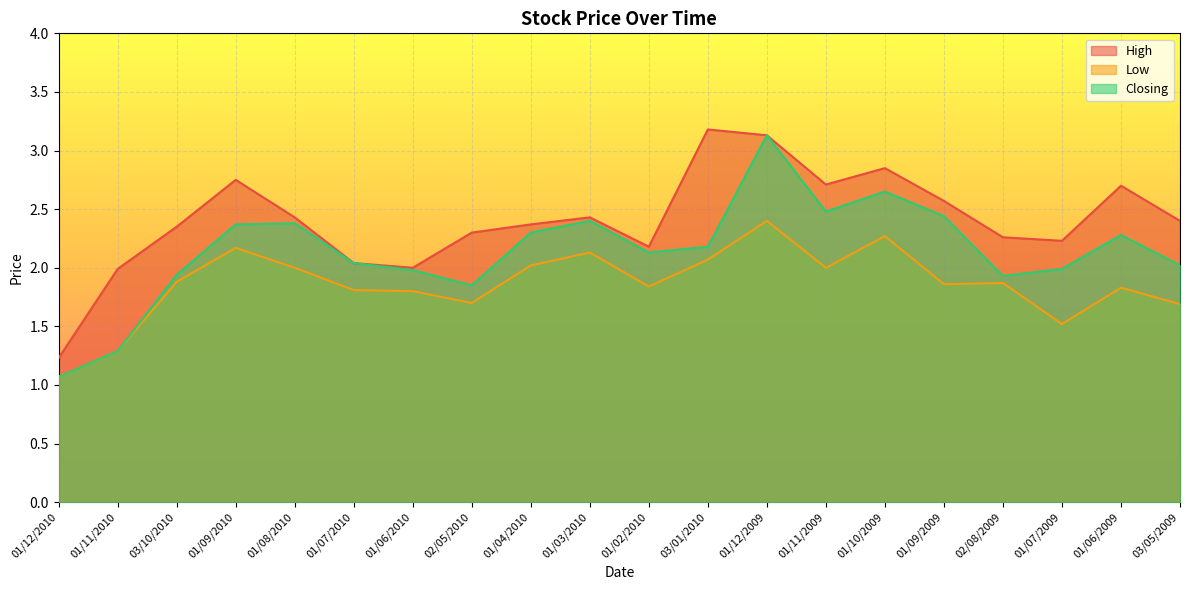

What is the label of the 7th point from the left?

01/06/2010